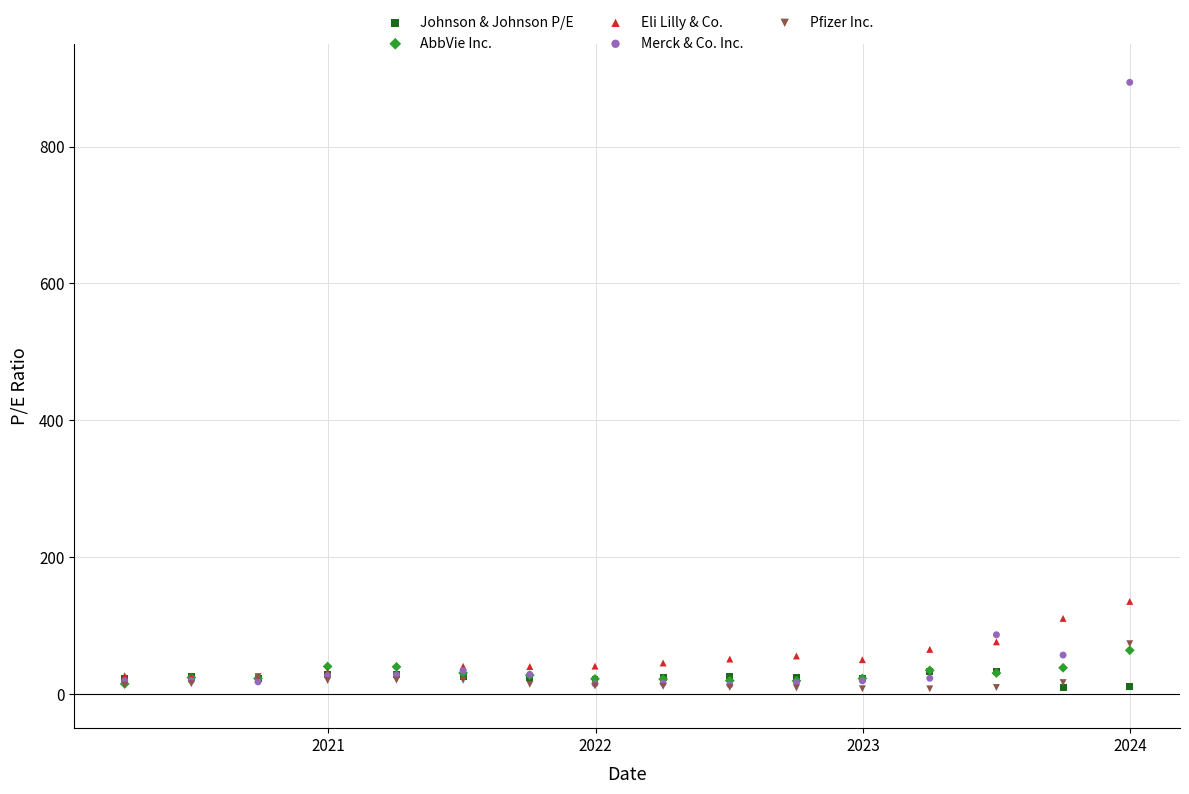

Across all series, what Y value is closest to 450?

135.2